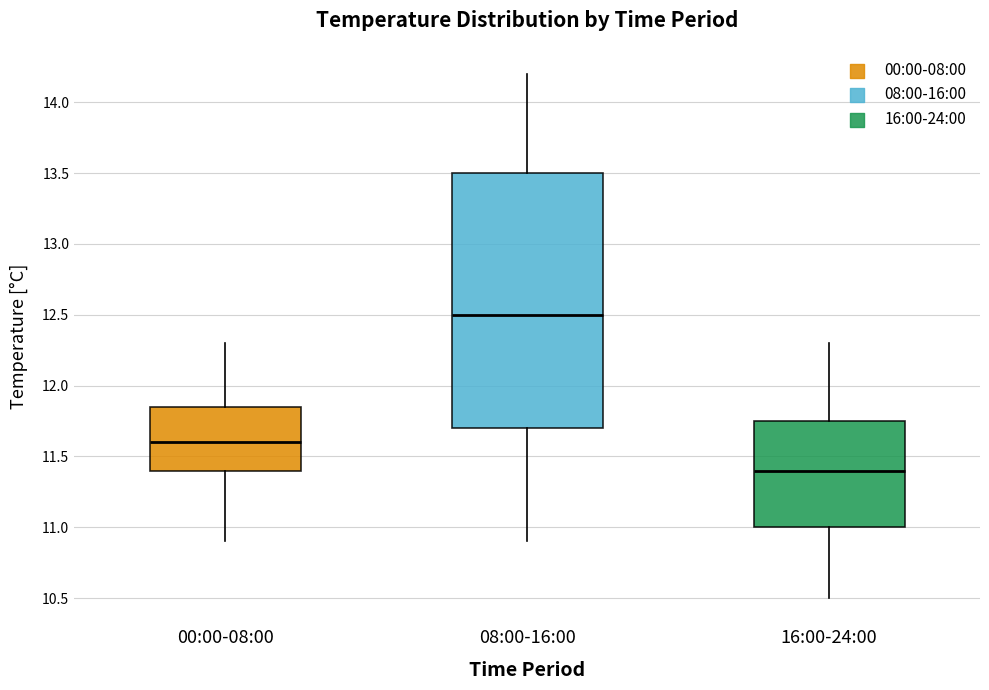

Which box has the lowest median line?

16:00-24:00